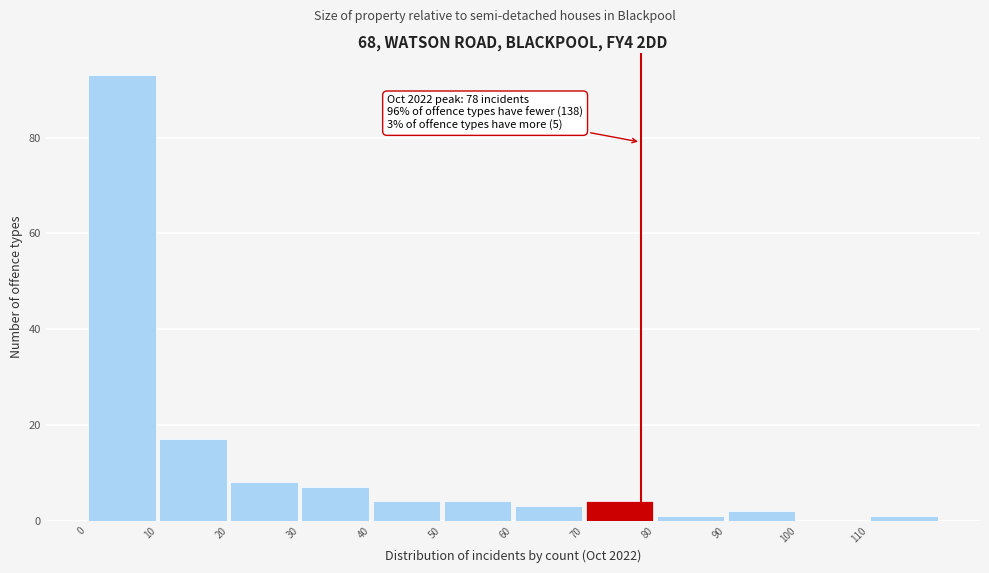

Which range on the x-axis has the tallest bar?

0 to 10